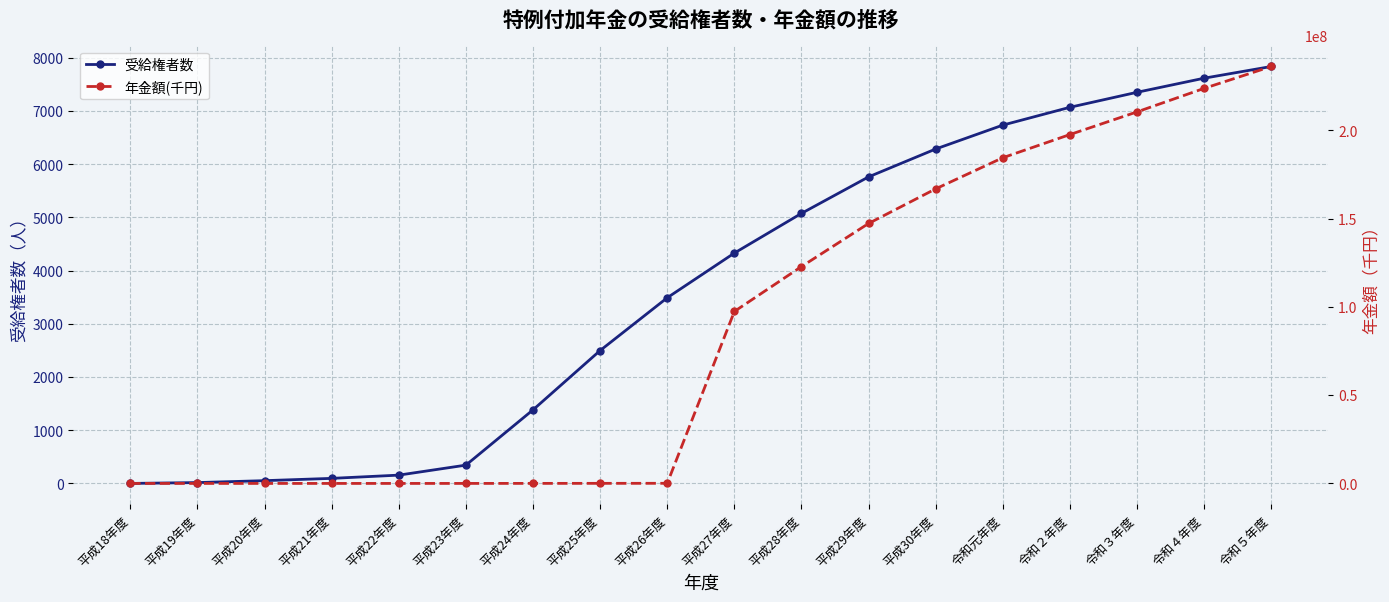

How many lines are shown in the chart?

2